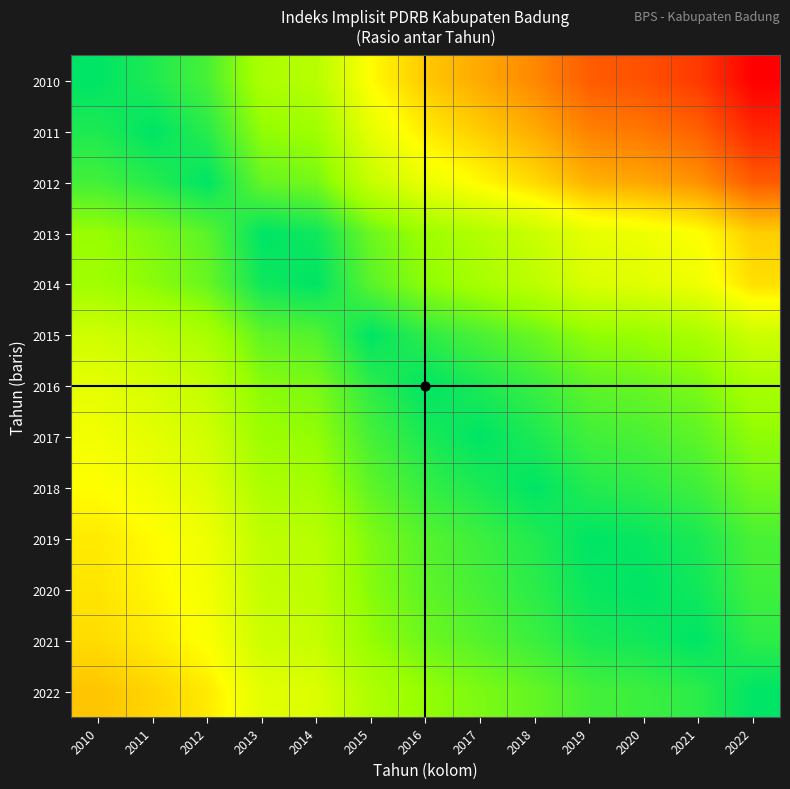

Which label corresponds to the largest value in the chart?

2022